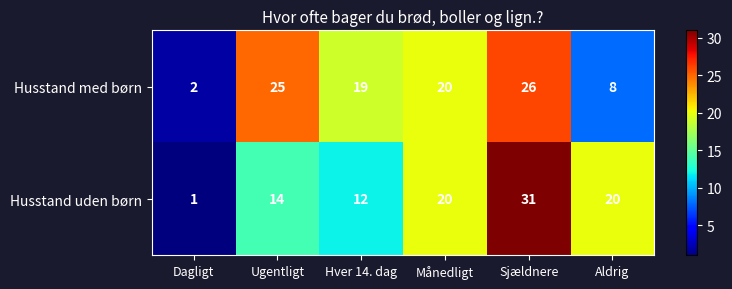

How many distinct data groups are displayed?

2